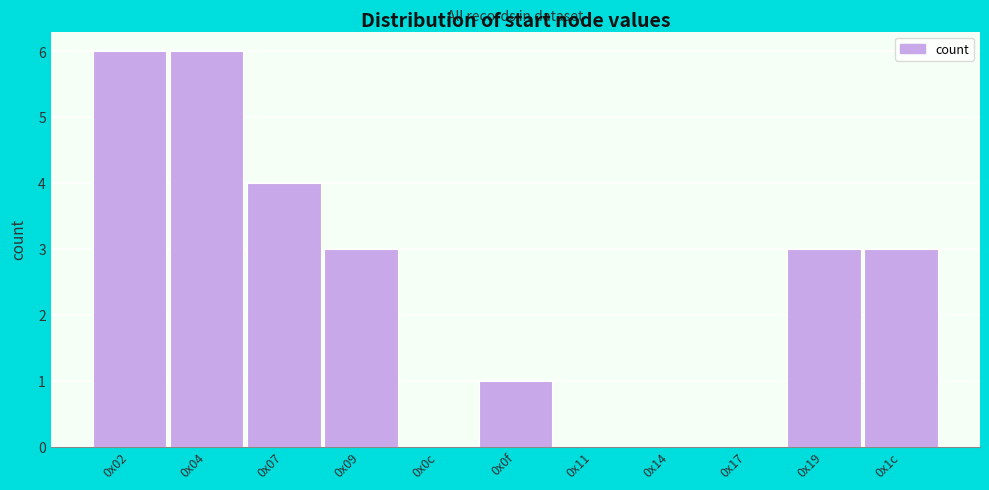

Reading left to right, extract all data points from this chart.

0x02=6	0x04=6	0x07=4	0x09=3	0x0c=0	0x0f=1	0x11=0	0x14=0	0x17=0	0x19=3	0x1c=3